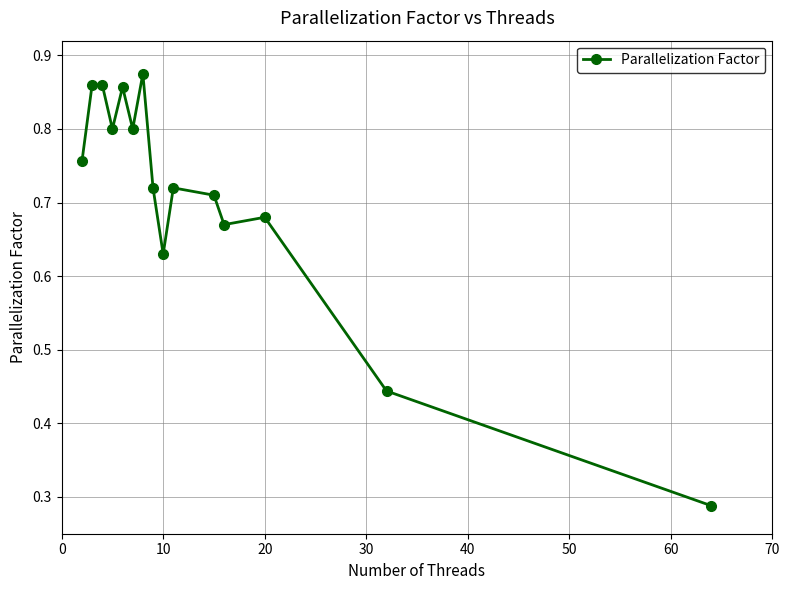

True or false: the data has more than 0 interior local peaks.

True